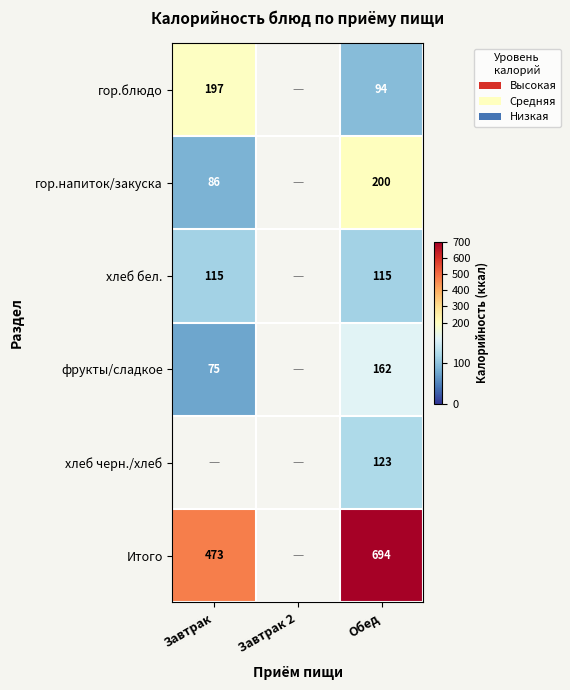

At which category is the sum across all series the highest?

Обед